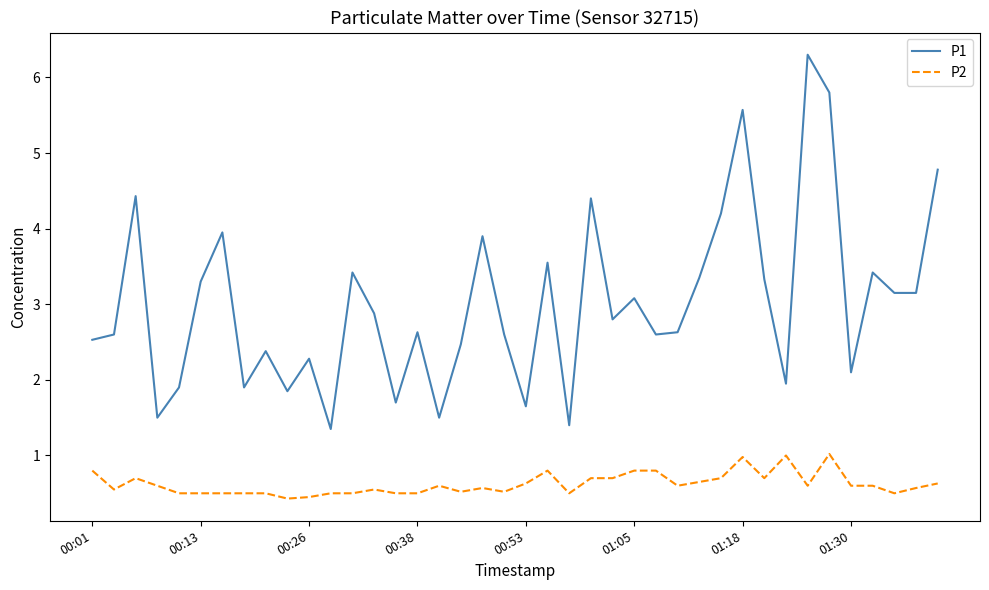

At how many categories does at least one series exceed 3?

18